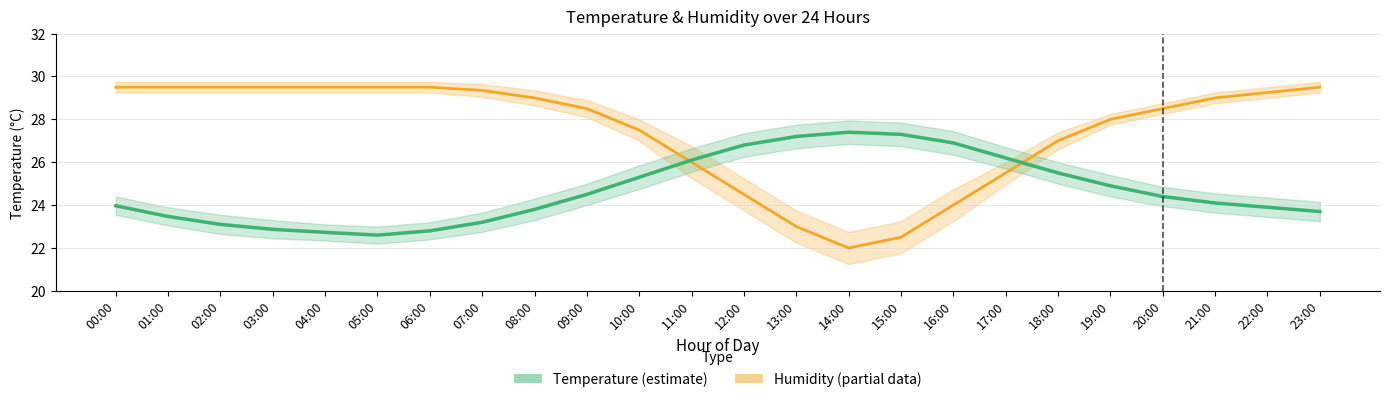

Reading left to right, transcribe all the data shown in this chart.

humidity: 29.5	29.5	29.5	29.5	29.5	29.5	29.5	29.4	29.0	28.5	27.5	26.0	24.5	23.0	22.0	22.5	24.0	25.5	27.0	28.0	28.5	29.0	29.2	29.5
temperature: 24.0	23.5	23.1	22.9	22.7	22.6	22.8	23.2	23.8	24.5	25.3	26.1	26.8	27.2	27.4	27.3	26.9	26.2	25.5	24.9	24.4	24.1	23.9	23.7